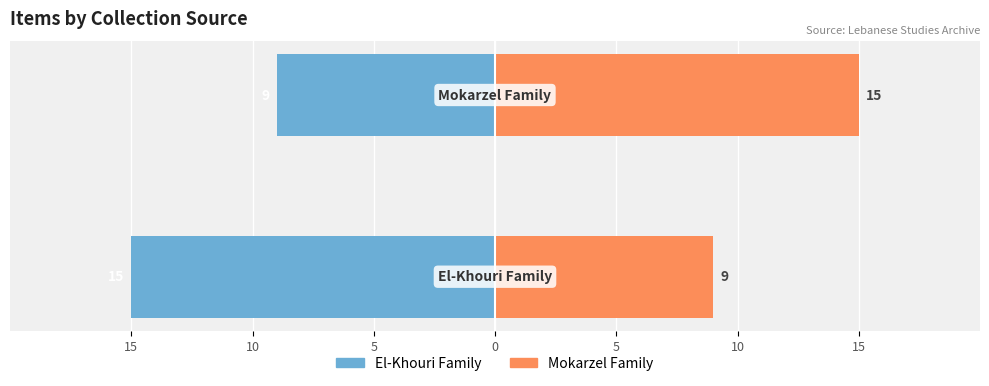

What is the lowest value of the Mokarzel Family series?

9